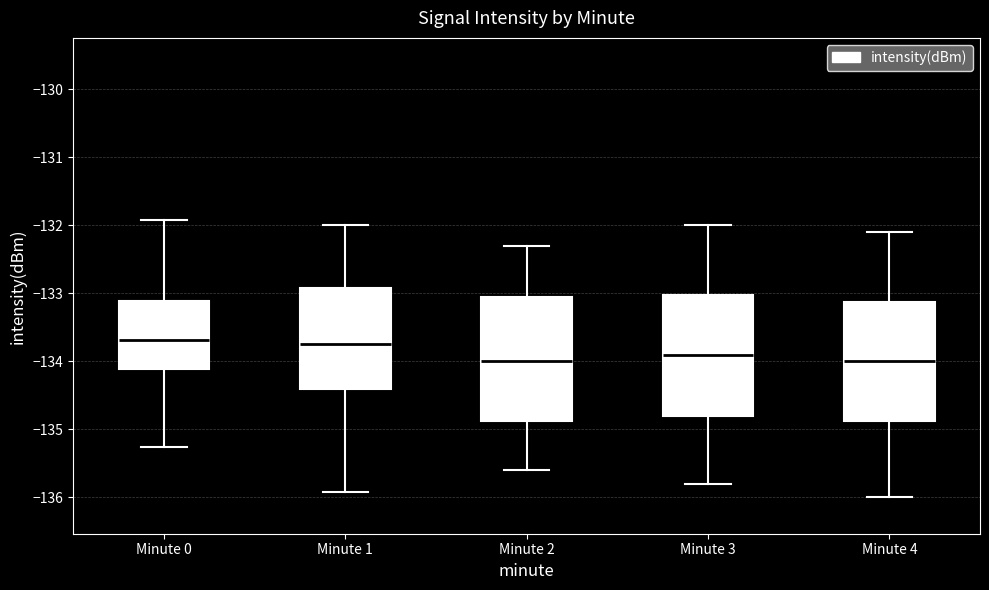

Where is the upper edge of the box for Minute 3 on the y-axis? The values are not printed on the chart, so give them approximately, as read against the axis.

-133.0